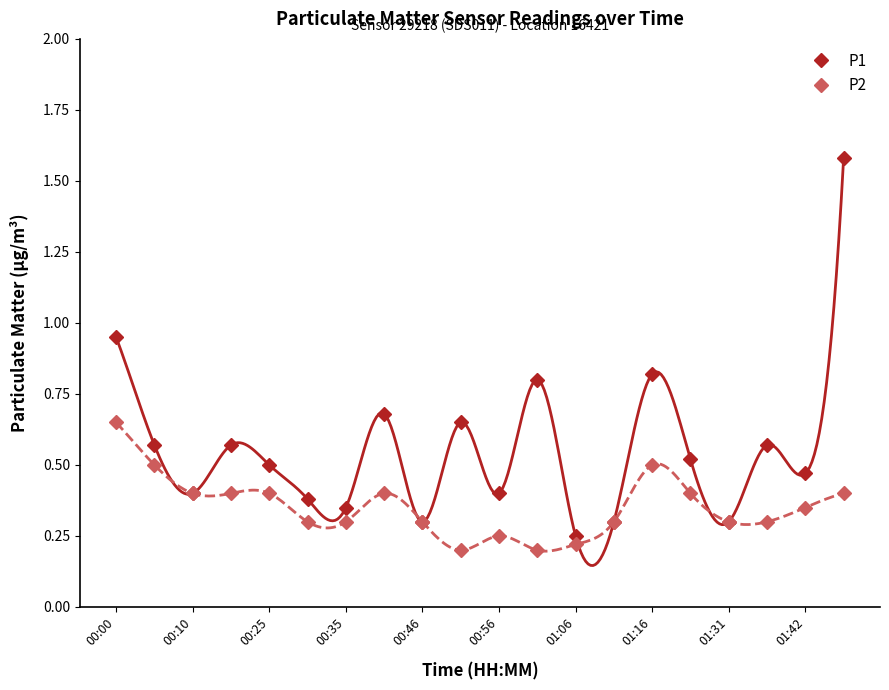

What is the minimum value for P1?

0.2